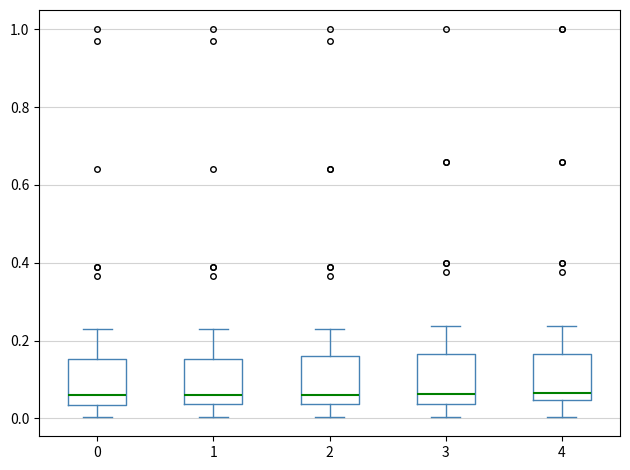

Reading left to right, read every box against the y-axis: the position of its median line, the range the box covers, and the ends of its whiskers. The values are not printed on the chart, so give them approximately, as read against the axis.

0: median 0.06, box 0.04 to 0.16, whiskers 0.00 to 0.22
1: median 0.06, box 0.04 to 0.16, whiskers 0.00 to 0.22
2: median 0.06, box 0.04 to 0.16, whiskers 0.00 to 0.22
3: median 0.06, box 0.04 to 0.16, whiskers 0.00 to 0.24
4: median 0.06, box 0.04 to 0.16, whiskers 0.00 to 0.24